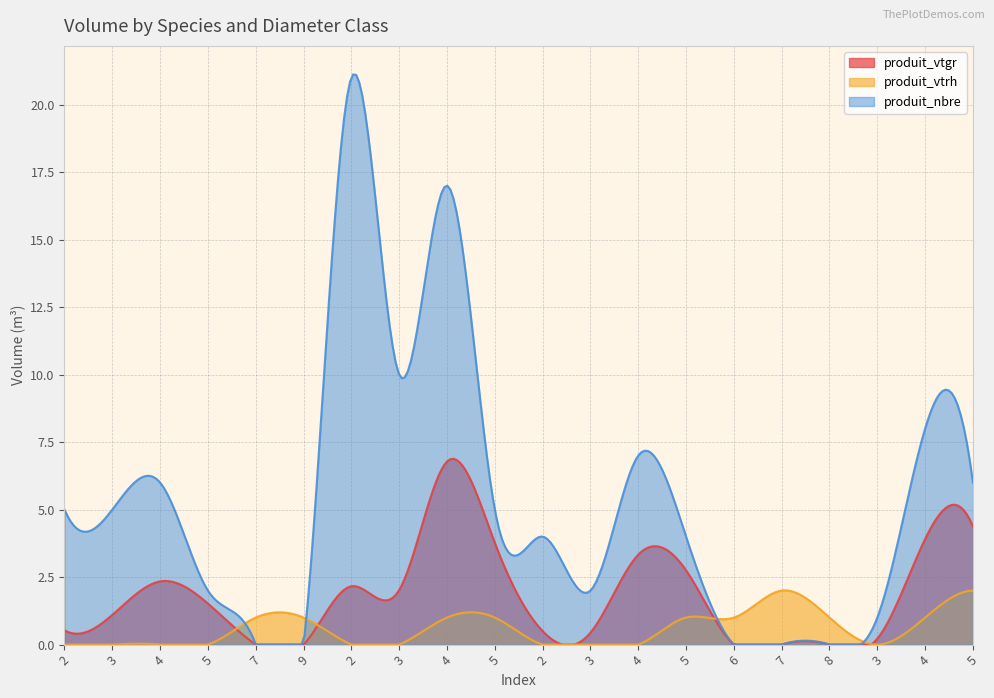

What is the highest value of the produit_vtgr series?

6.9